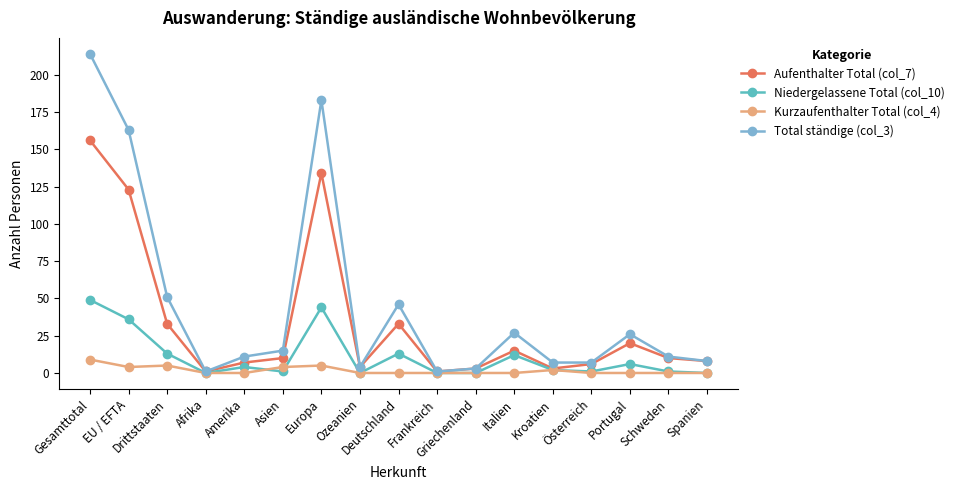

Which series changed the most between Asien and Portugal?

Total ständige (col_3)